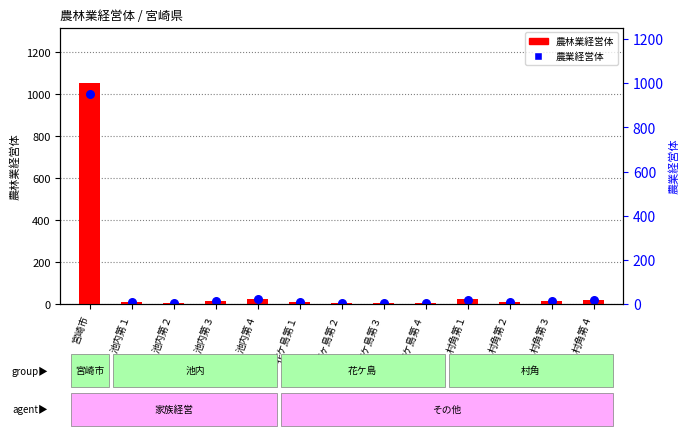

What is the total value across all series at 花ケ島第３?

8